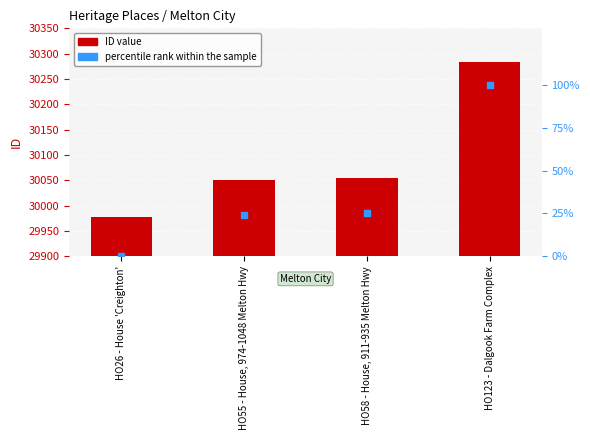

What are all the series names shown in the legend?

ID, percentile rank within the sample